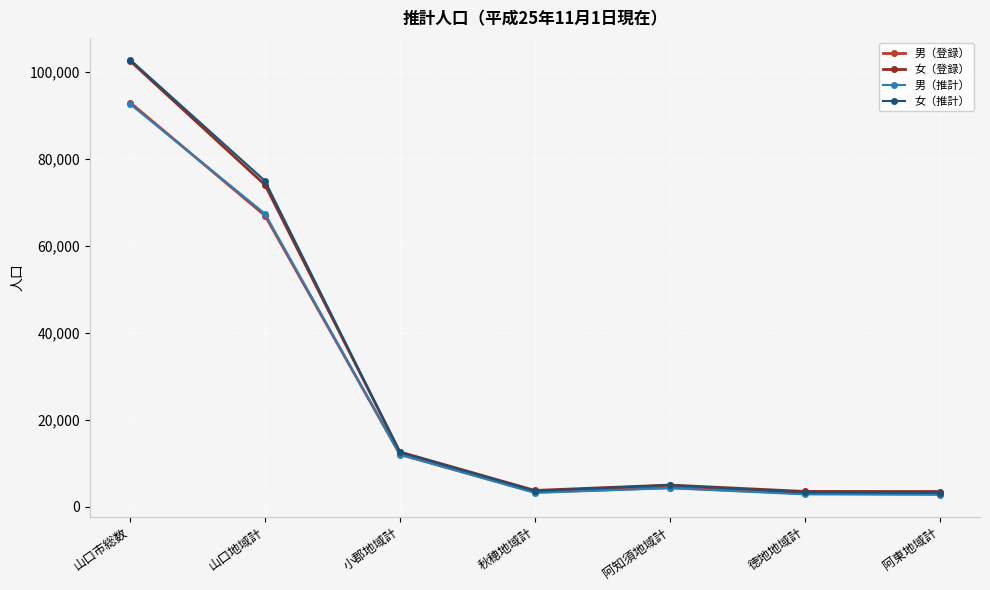

Does the chart have visible grid lines?

Yes